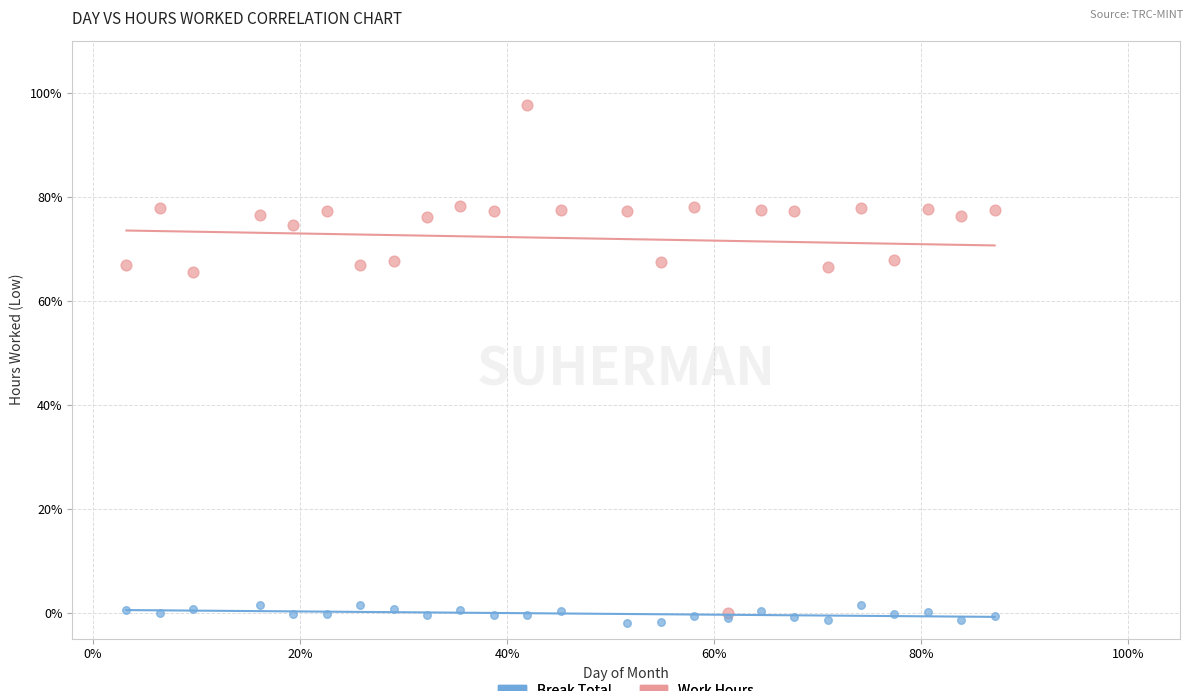

Which series reaches the minimum Y coordinate?

Break Total